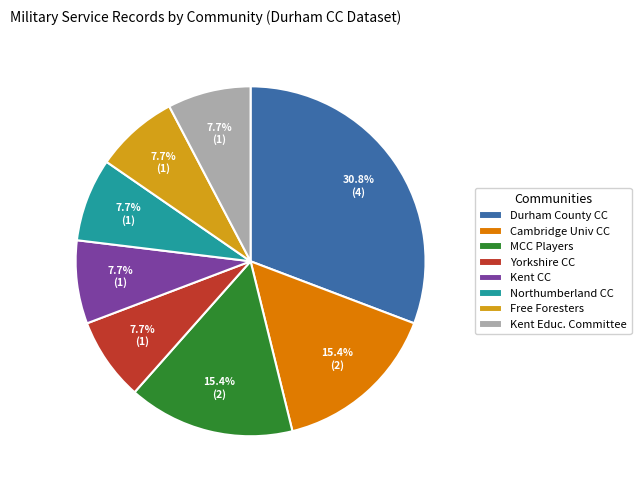

Which category has the biggest portion of the pie?

Durham County CC